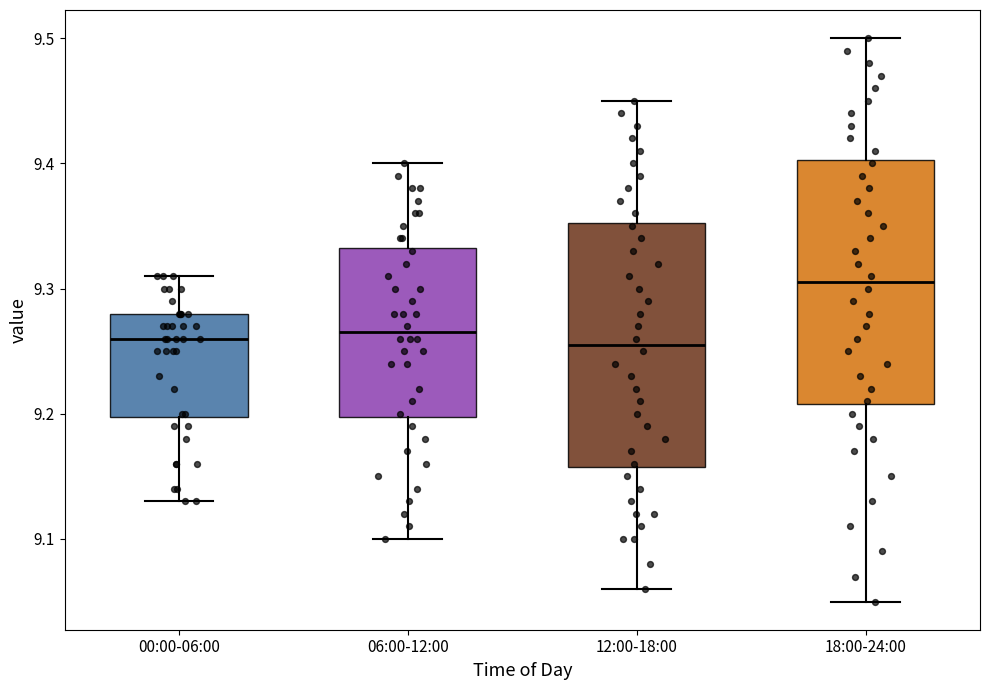

Where does the lower whisker of the box for 12:00-18:00 end on the y-axis? The values are not printed on the chart, so give them approximately, as read against the axis.

9.06